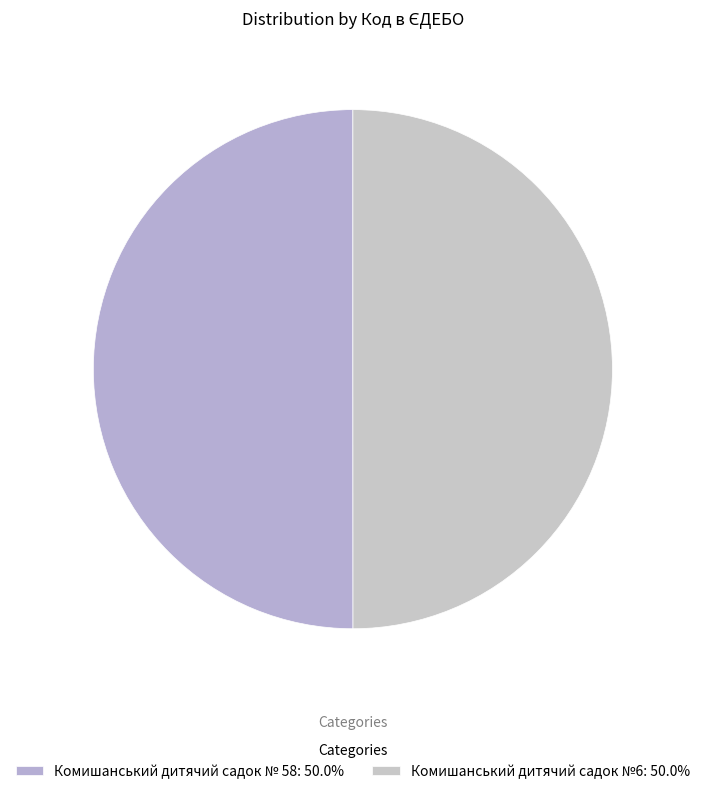

The Комишанський дитячий садок № 58 slice represents 50% of the pie. True or false?

True